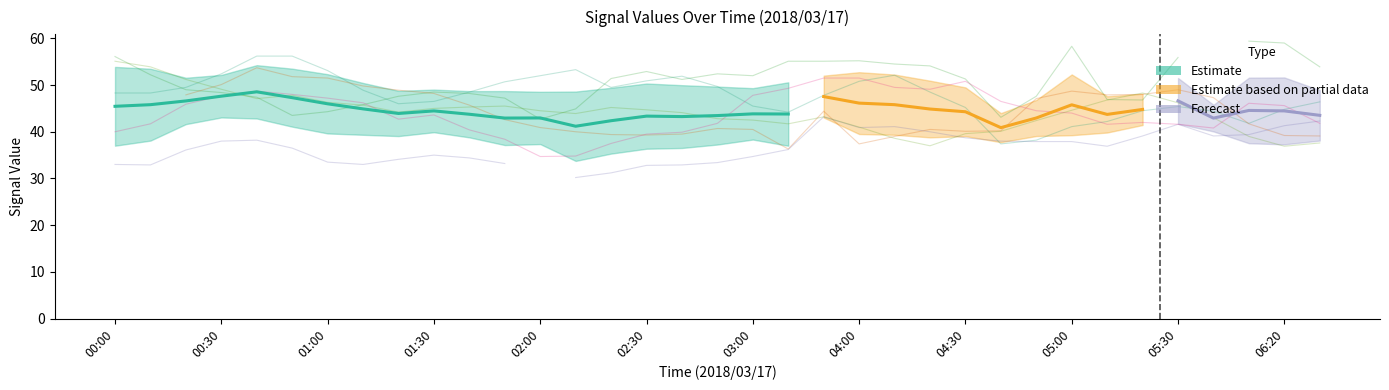

At which label does 8.990 first exceed 44?

00:20